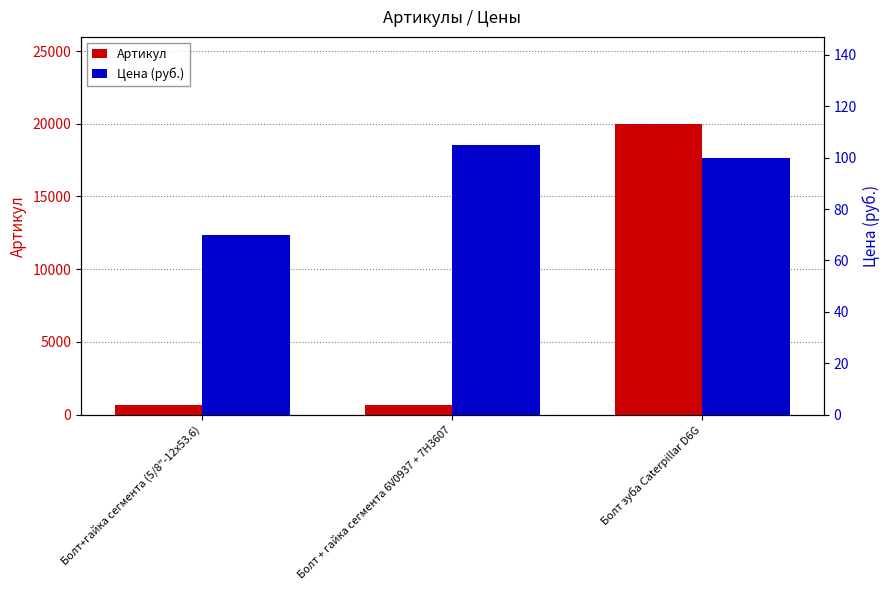

At how many categories does at least one series exceed 19319?

1